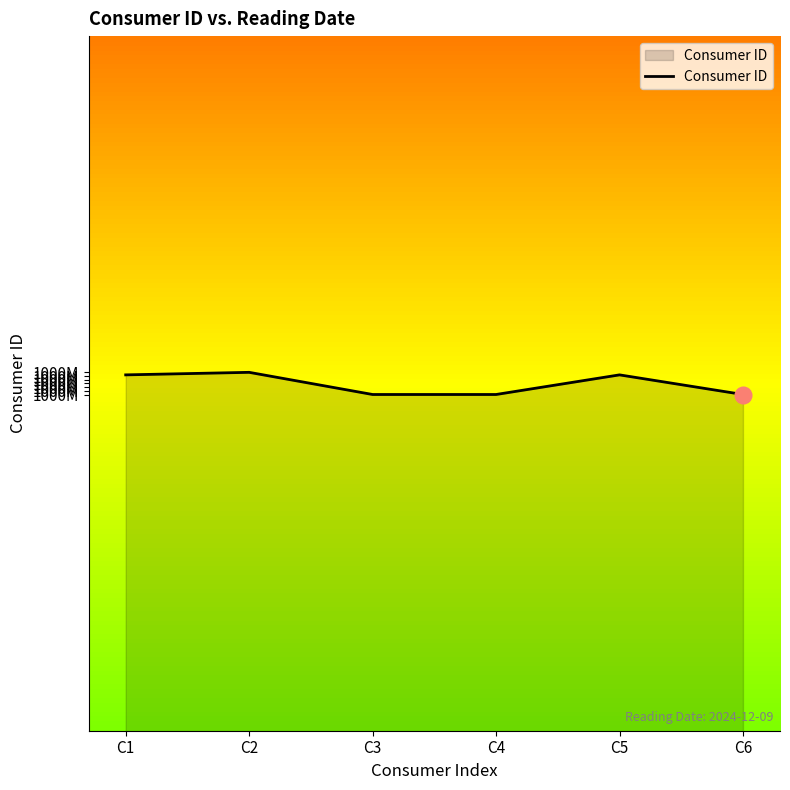

Reading right to left, transcribe all the data shown in this chart.

1000308965	1000600870	1000309014	1000308990	1000638623	1000600795